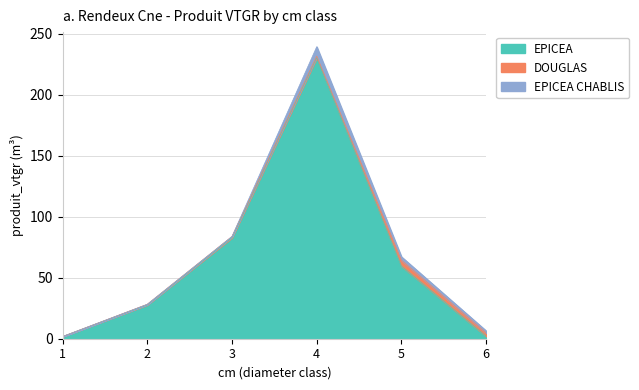

Read the EPICEA CHABLIS value at 6.

1.6